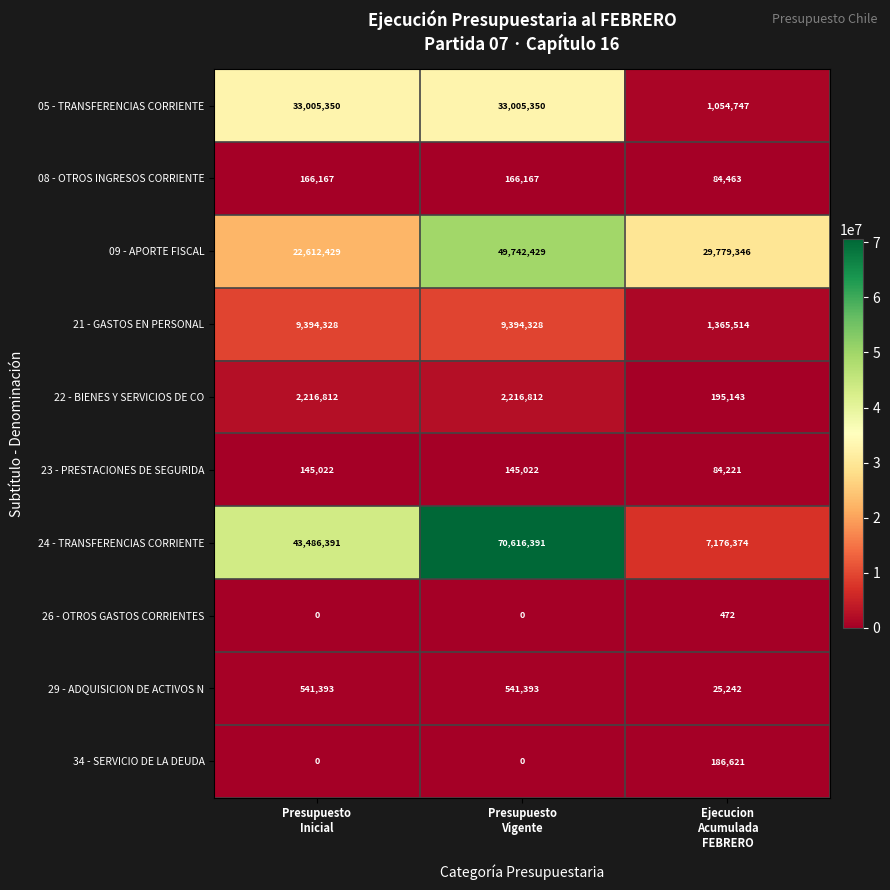

Which series has the largest total across all categories?

24 - TRANSFERENCIAS CORRIENTE